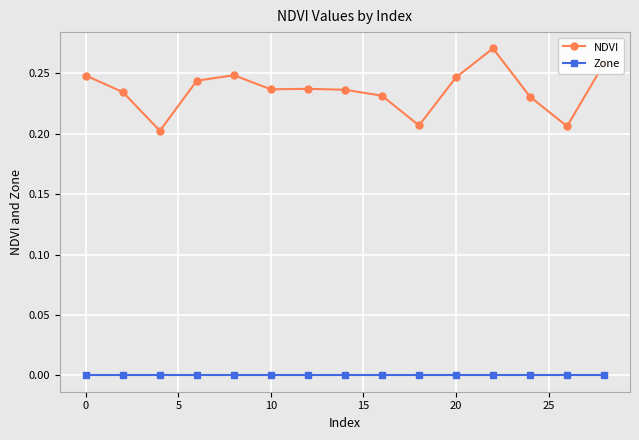

Count the number of data series in this chart.

2